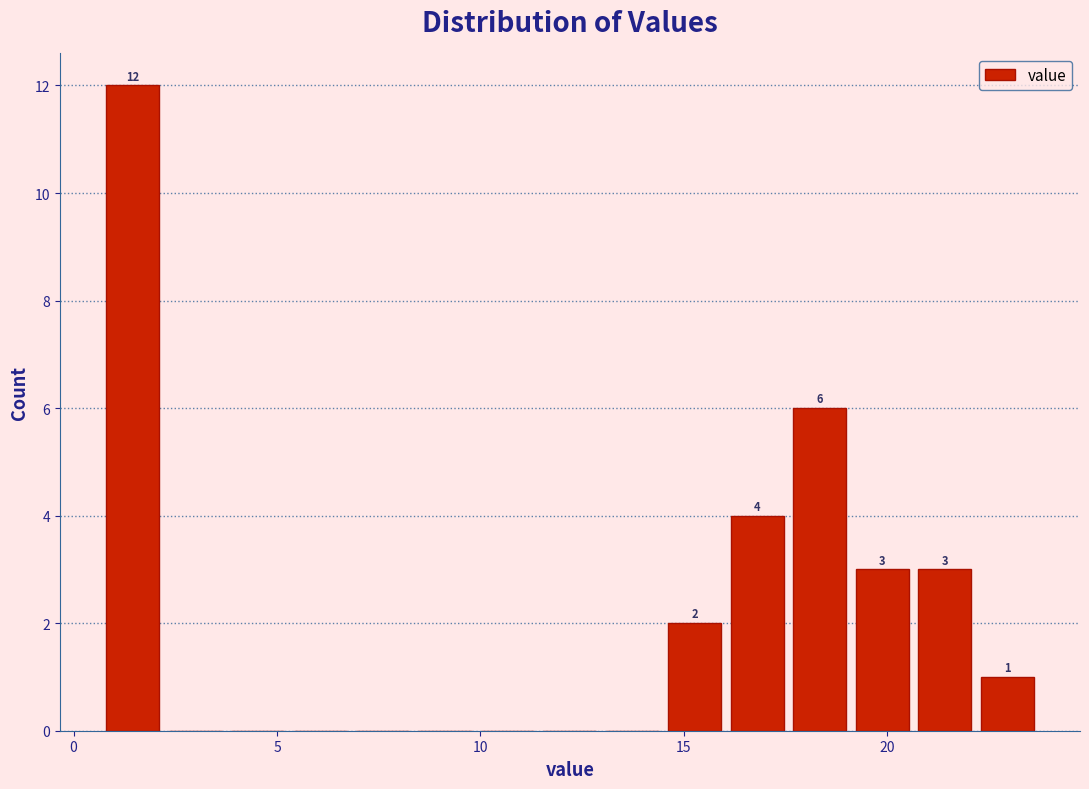

Read against the x-axis, roughly where is the centre of the tallest bar?

1.5